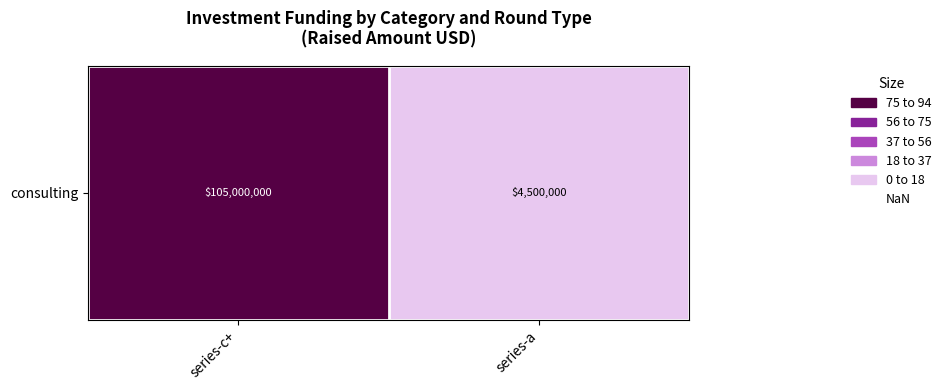

Where is the data nearest to the value 49?

series-a